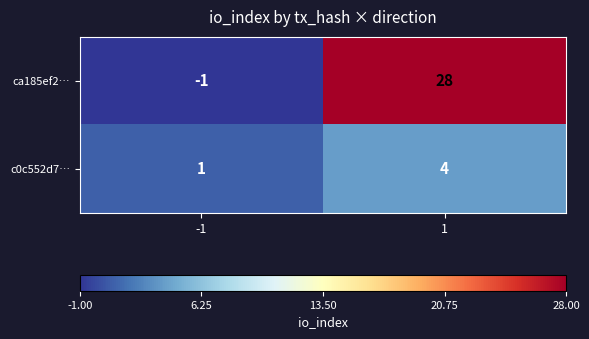

List the series in order of their overall mean, highest first.

ca185ef2…, c0c552d7…